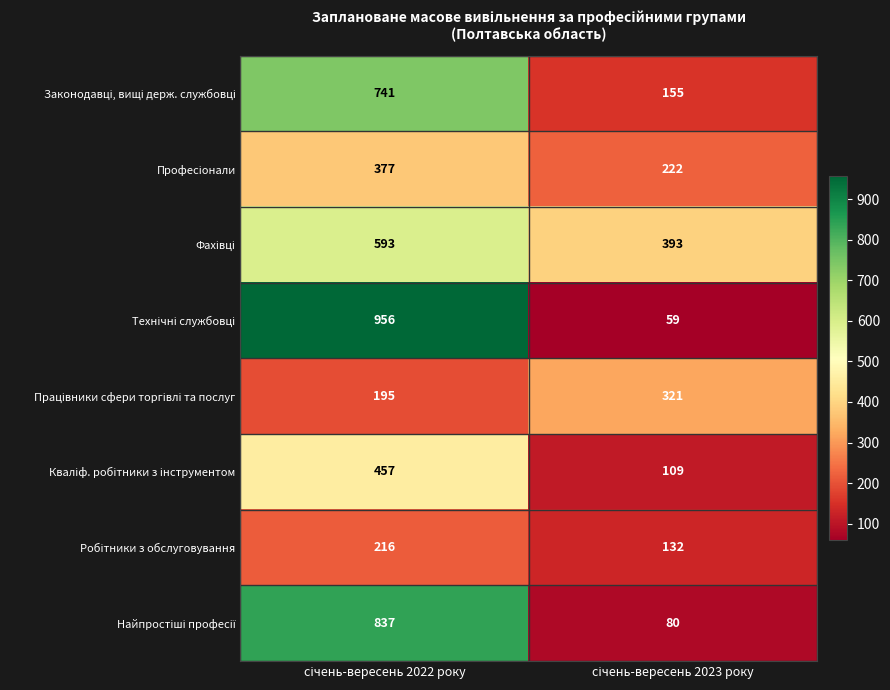

What is the minimum value shown in the chart?

59